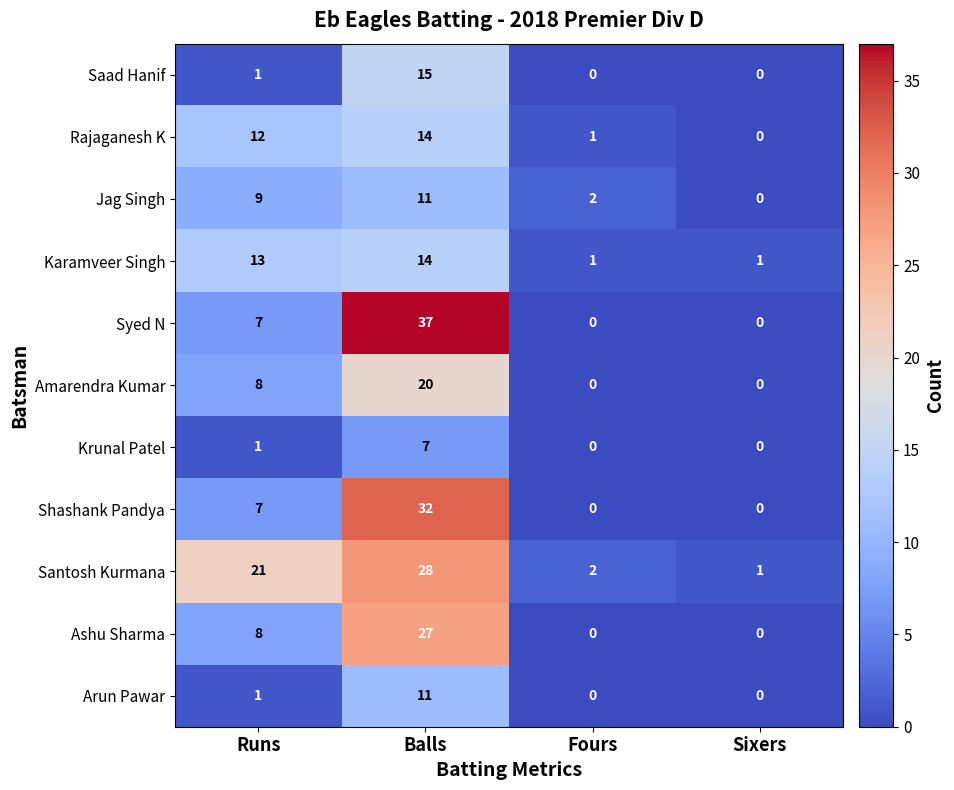

What is the sum of the Krunal Patel values at Balls and Sixers?

7